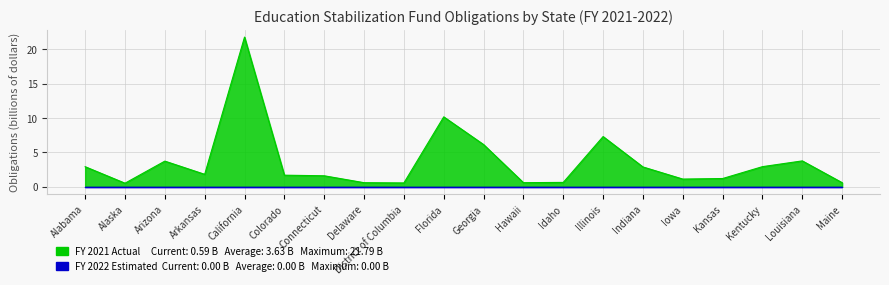

Reading right to left, extract all data points from this chart.

0.6	3.8	2.9	1.2	1.1	2.9	7.3	0.6	0.6	6.1	10.2	0.6	0.6	1.6	1.7	21.8	1.8	3.7	0.5	2.9